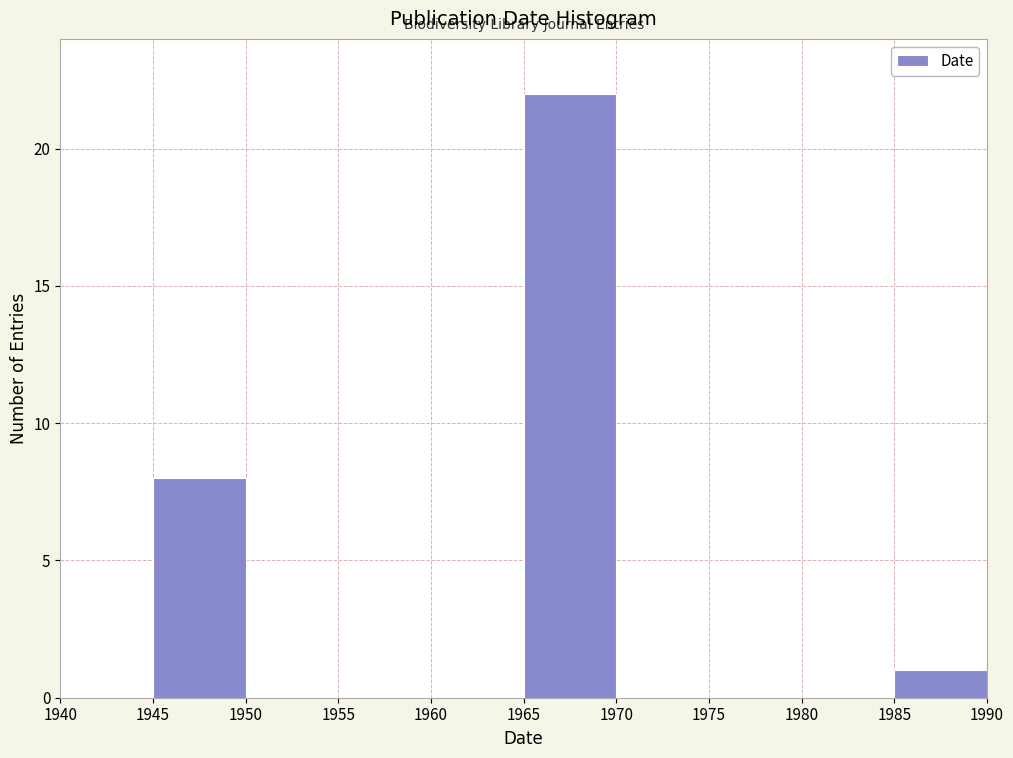

Reading left to right, list every bar in this chart as the range it spans on the x-axis followed by its height. The values are not printed on the chart, so give them approximately, as read against the axis.

1940 to 1945: 0
1945 to 1950: 8
1950 to 1955: 0
1955 to 1960: 0
1960 to 1965: 0
1965 to 1970: 22
1970 to 1975: 0
1975 to 1980: 0
1980 to 1985: 0
1985 to 1990: 1